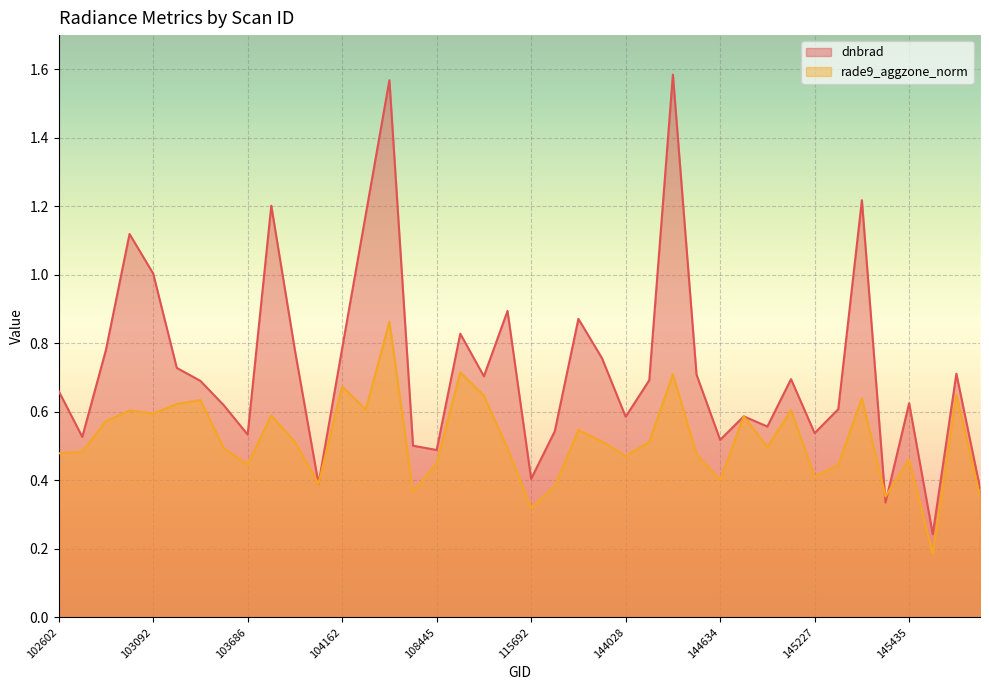

Reading left to right, transcribe all the data shown in this chart.

dnbrad: 0.7	0.5	0.8	1.1	1.0	0.7	0.7	0.6	0.5	1.2	0.8	0.4	0.8	1.2	1.6	0.5	0.5	0.8	0.7	0.9	0.4	0.5	0.9	0.8	0.6	0.7	1.6	0.7	0.5	0.6	0.6	0.7	0.5	0.6	1.2	0.3	0.6	0.2	0.7	0.4
rade9_aggzone_norm: 0.5	0.5	0.6	0.6	0.6	0.6	0.6	0.5	0.4	0.6	0.5	0.4	0.7	0.6	0.9	0.4	0.4	0.7	0.6	0.5	0.3	0.4	0.5	0.5	0.5	0.5	0.7	0.5	0.4	0.6	0.5	0.6	0.4	0.4	0.6	0.4	0.5	0.2	0.6	0.4